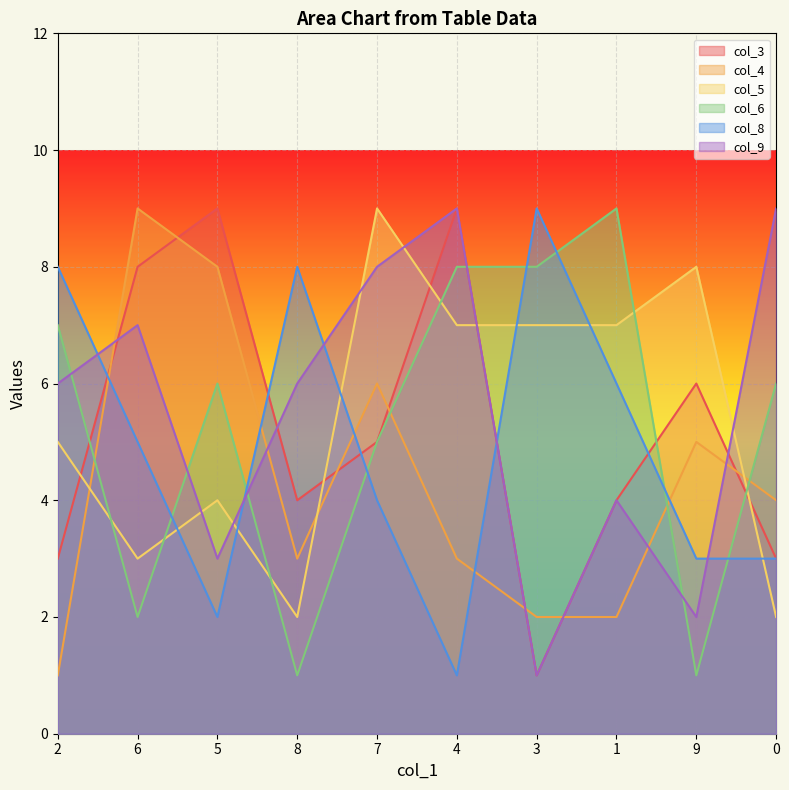

At how many categories does at least one series exceed 6?

10